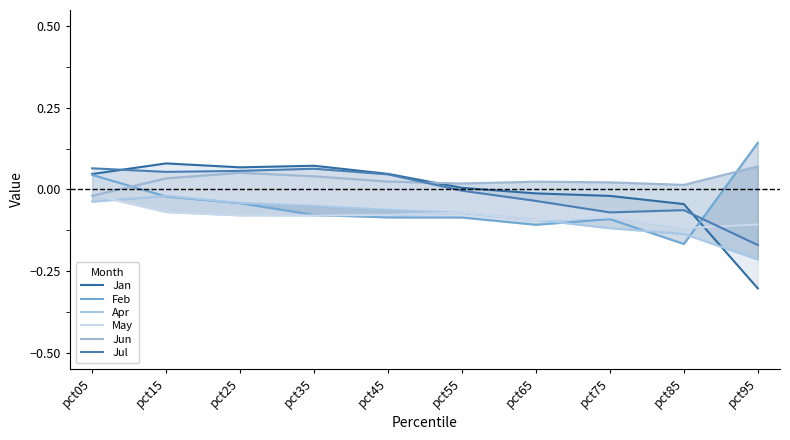

Reading left to right, list all the values displayed in this chart.

Jan: 0.0	0.1	0.1	0.1	0.0	0.0	-0.0	-0.0	-0.0	-0.3
Feb: 0.0	-0.0	-0.0	-0.1	-0.1	-0.1	-0.1	-0.1	-0.2	0.1
Apr: -0.0	-0.0	-0.0	-0.1	-0.1	-0.1	-0.1	-0.1	-0.1	-0.2
May: -0.0	-0.1	-0.1	-0.1	-0.1	-0.1	-0.1	-0.1	-0.1	-0.1
Jun: -0.0	0.0	0.1	0.0	0.0	0.0	0.0	0.0	0.0	0.1
Jul: 0.1	0.1	0.1	0.1	0.0	-0.0	-0.0	-0.1	-0.1	-0.2